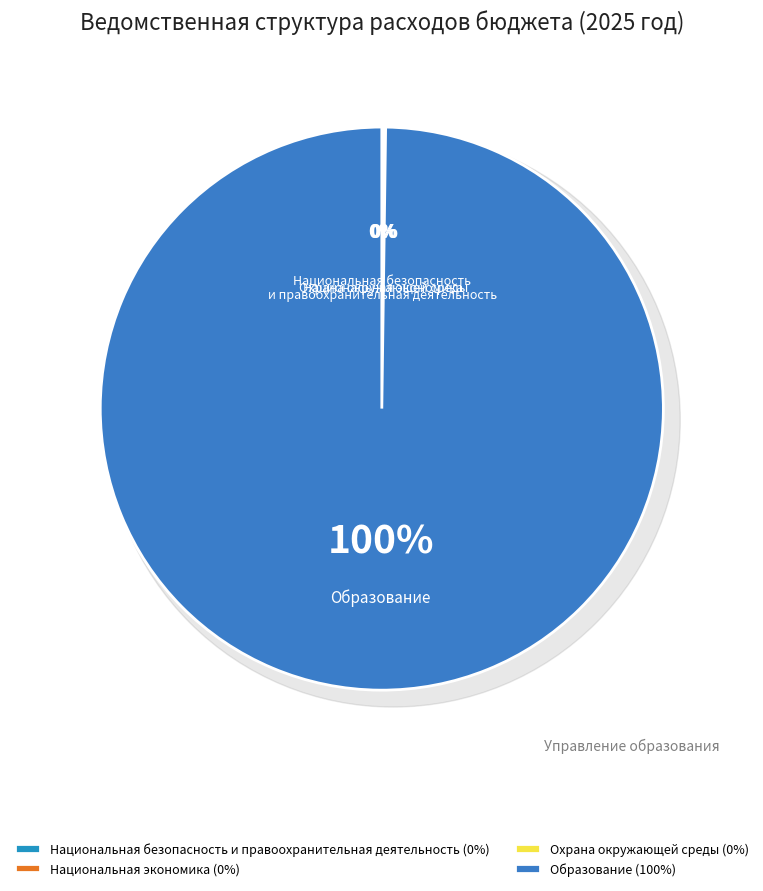

Is it true that Охрана окружающей среды is 0% of the pie?

True